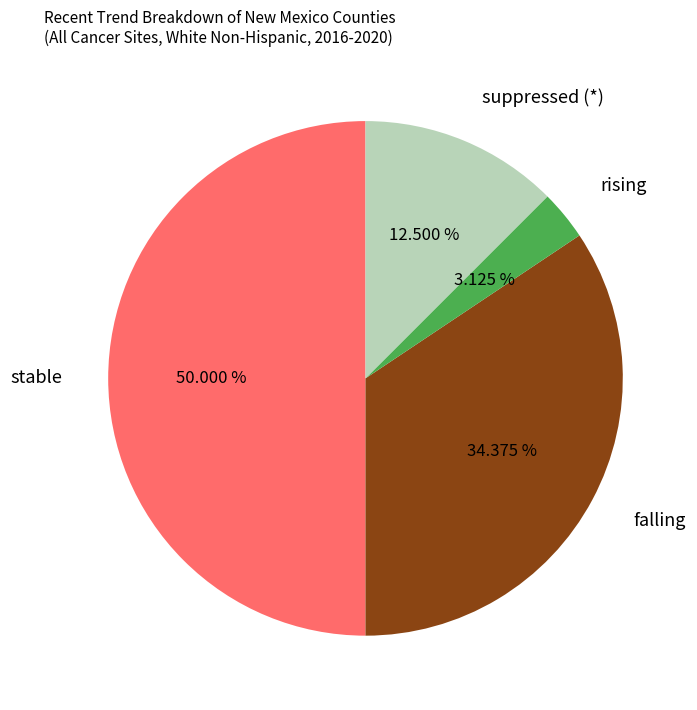

What is the smallest slice in the pie chart?

rising